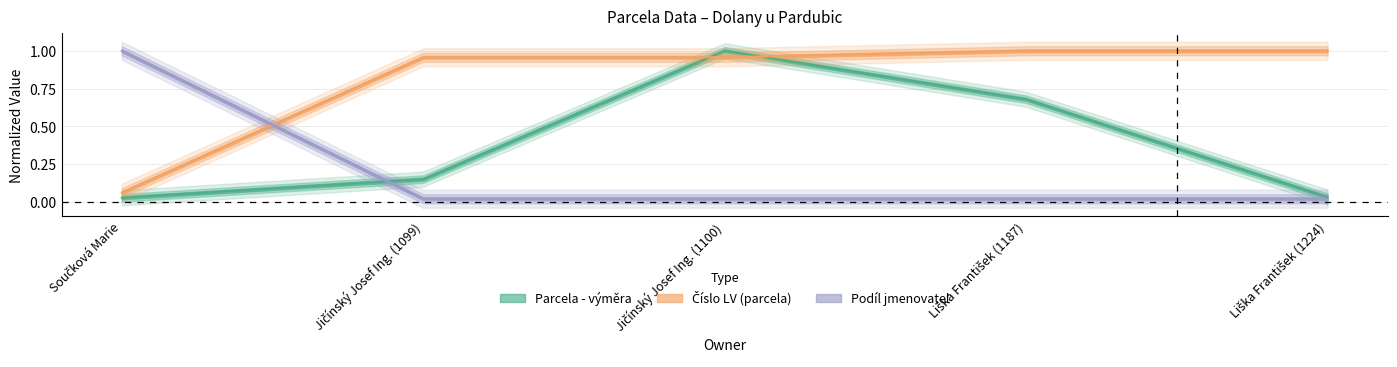

Does the chart display data point markers on the line(s)?

No